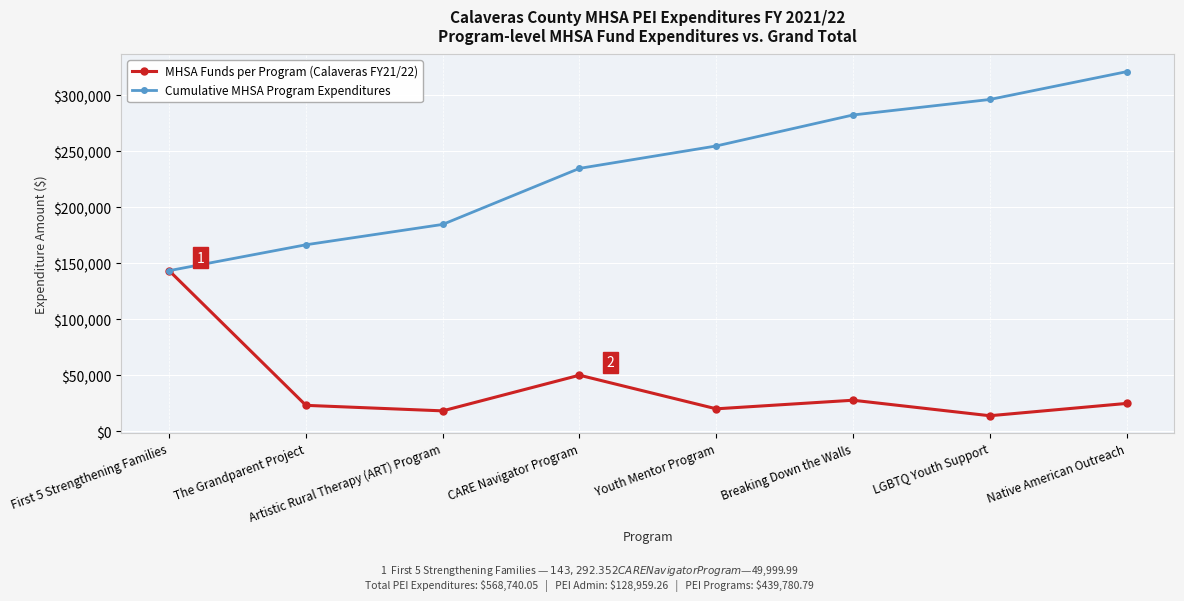

How many data points in MHSA Funds per Program (Calaveras FY21/22) are above 24803?

4